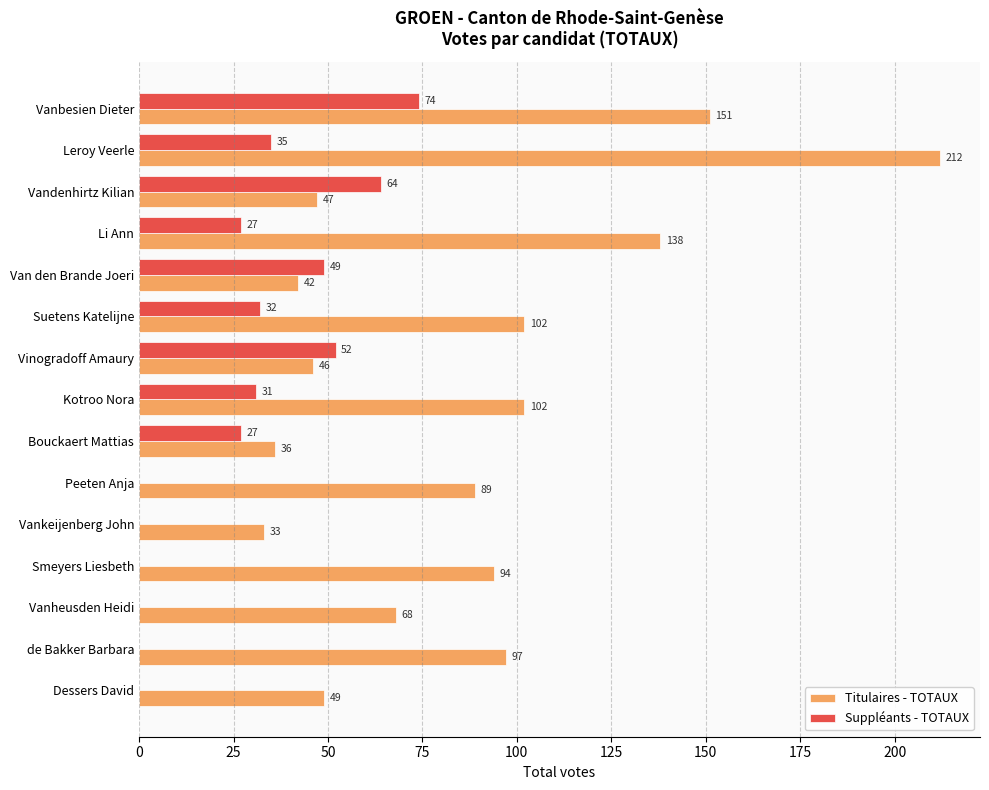

The value of Titulaires - TOTAUX at de Bakker Barbara is 49. True or false?

False